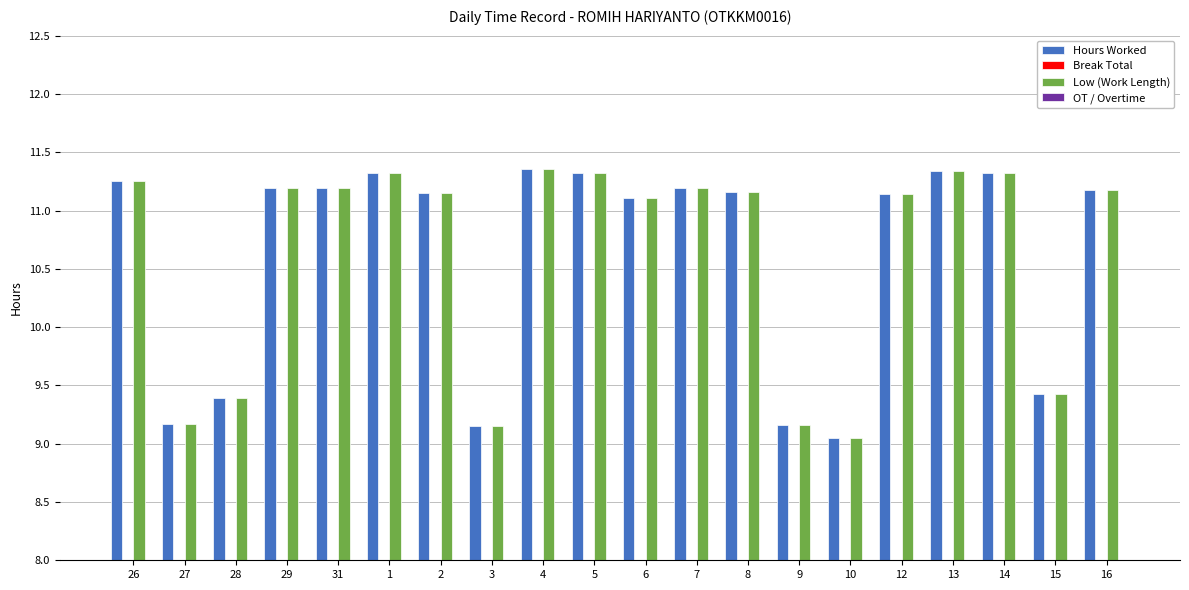

What is the label of the 15th bar from the left?

10